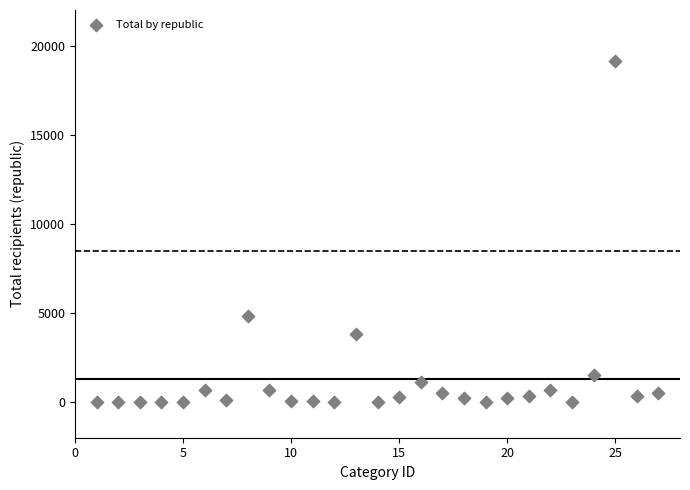

What Y value in the scatter plot is closest to 9569?

4826